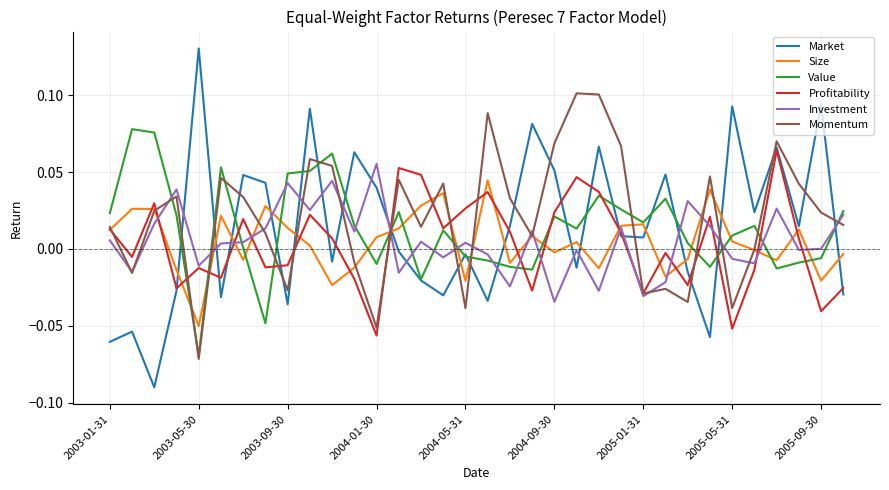

Which series has the widest spread of values?

Market